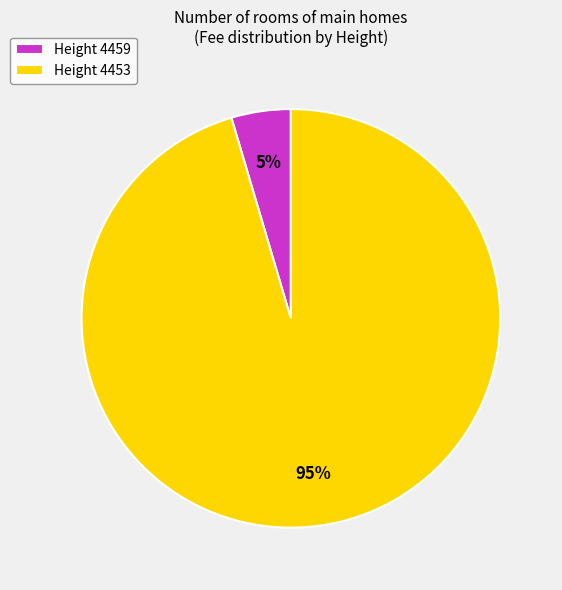

Do Height 4453 and Height 4459 together represent more than half of the pie?

Yes